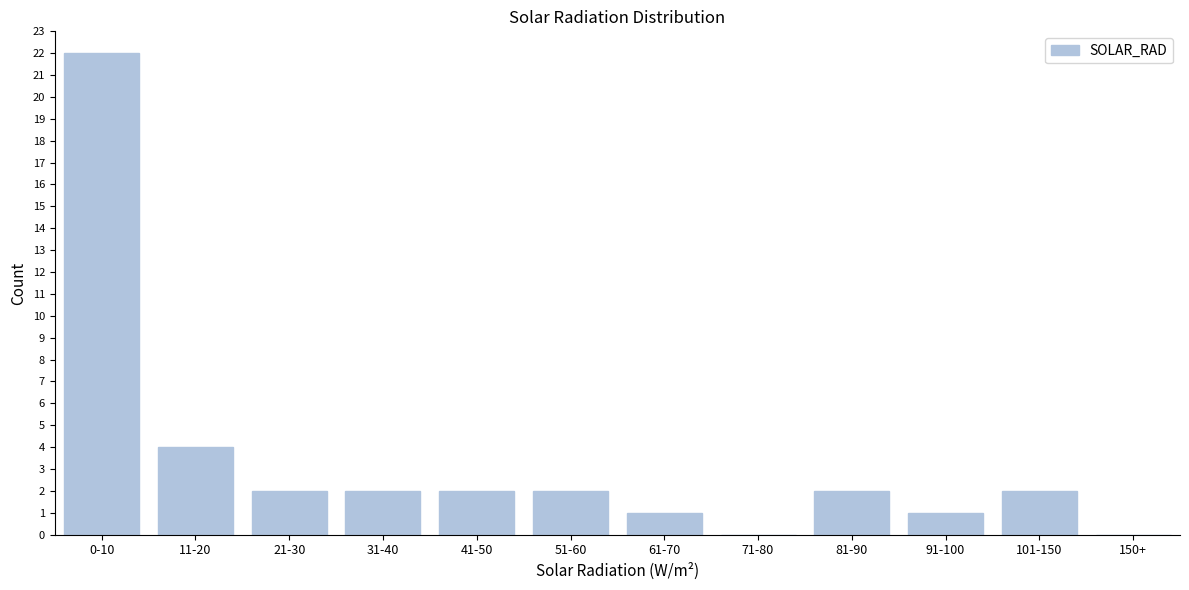

Reading left to right, extract all data points from this chart.

0-10=22	11-20=4	21-30=2	31-40=2	41-50=2	51-60=2	61-70=1	71-80=0	81-90=2	91-100=1	101-150=2	150+=0